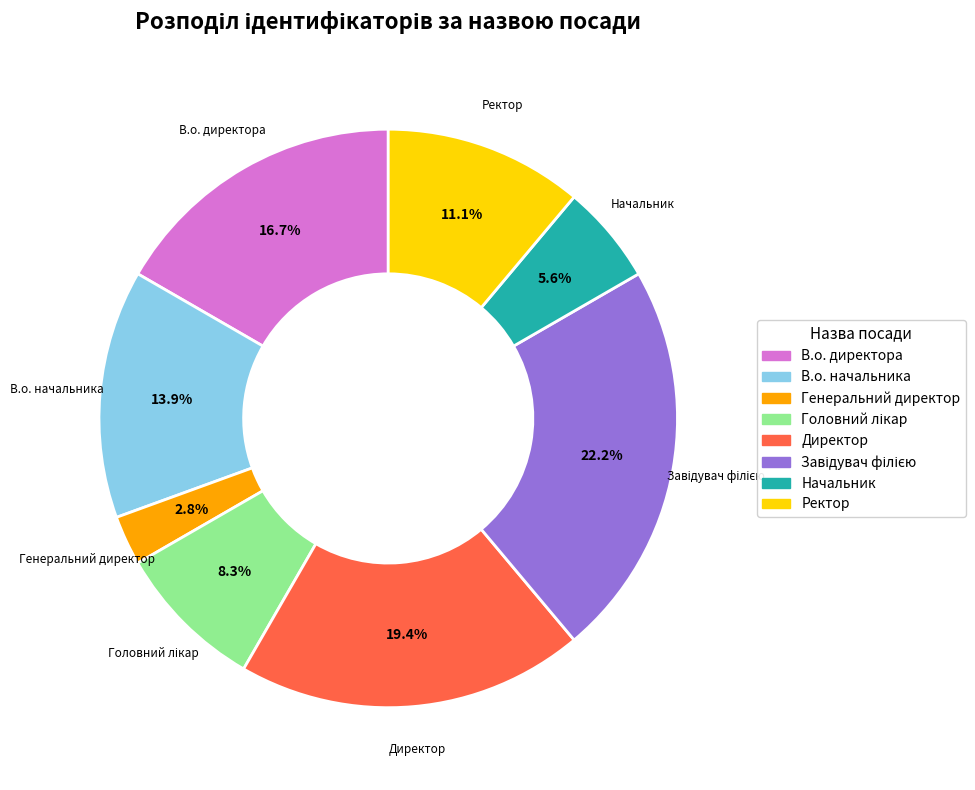

To the nearest percent, what portion does В.о. директора represent?

17%